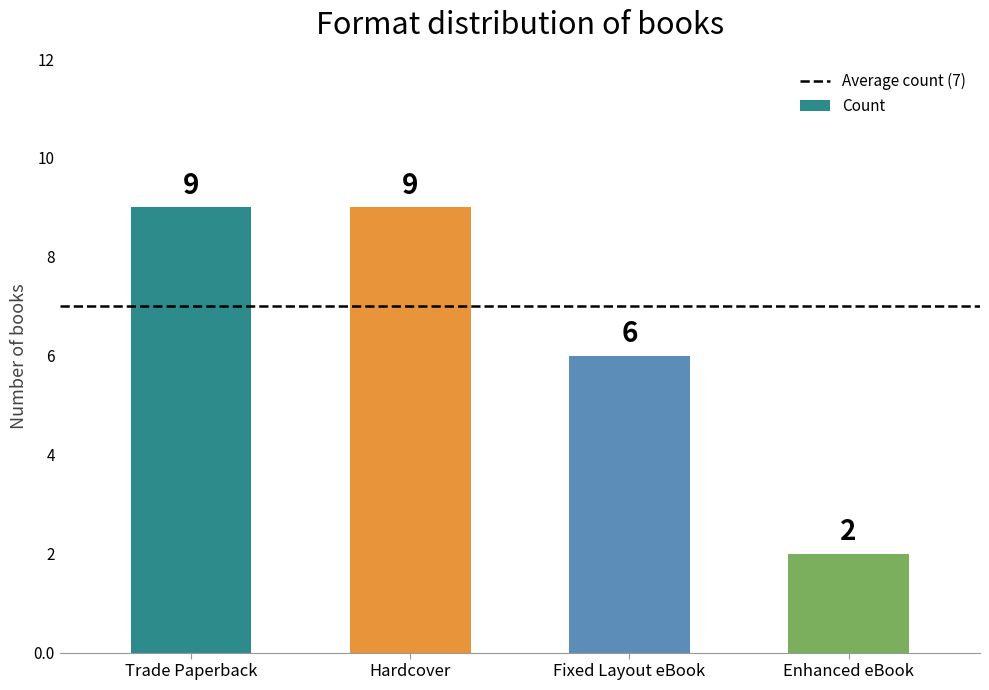

How many categories are shown in the chart?

4